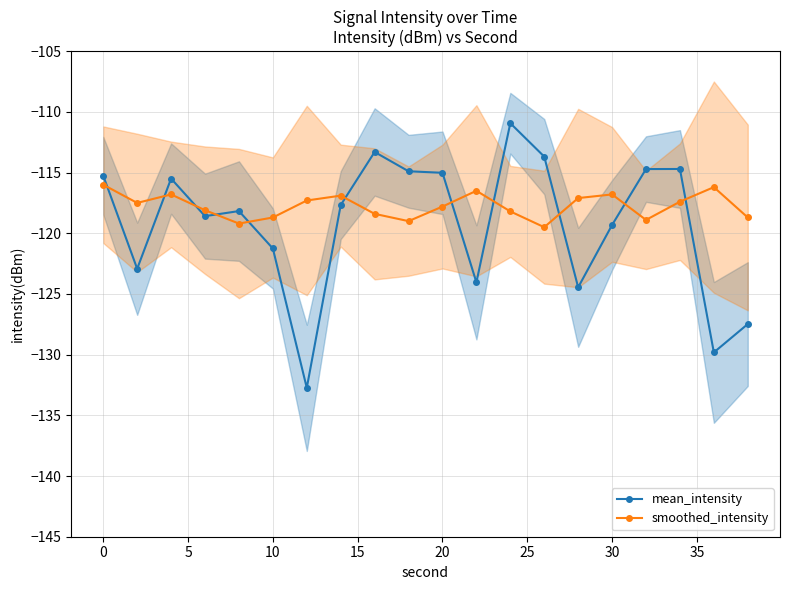

List the series in order of their overall mean, highest first.

smoothed_intensity, mean_intensity